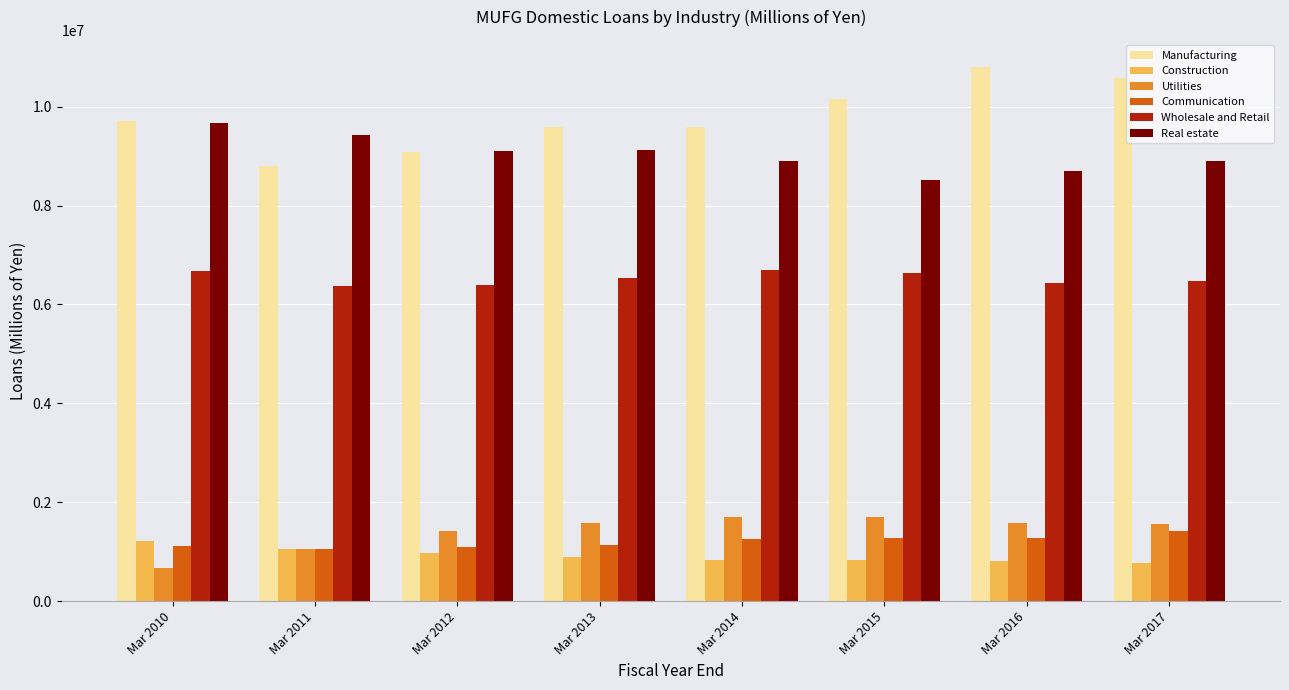

What is the sum of the Communication values at Mar 2010 and Mar 2011?

2169368